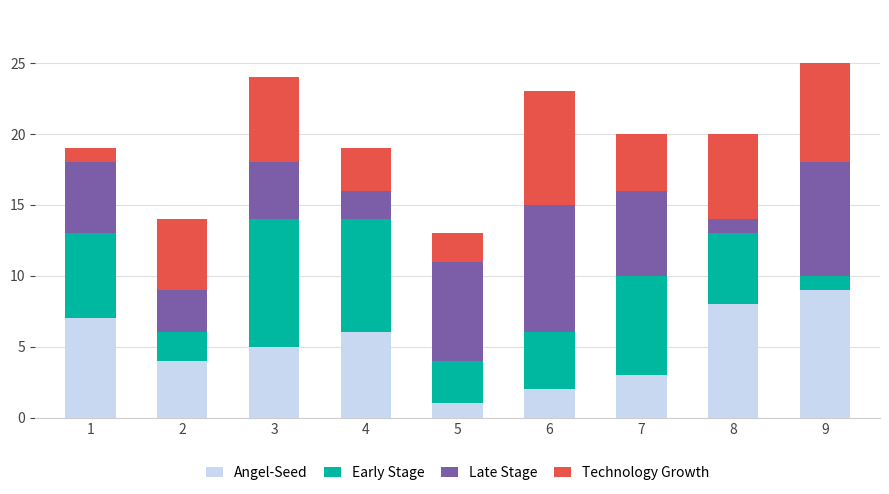

The Angel-Seed series shows 6 at 4. True or false?

True